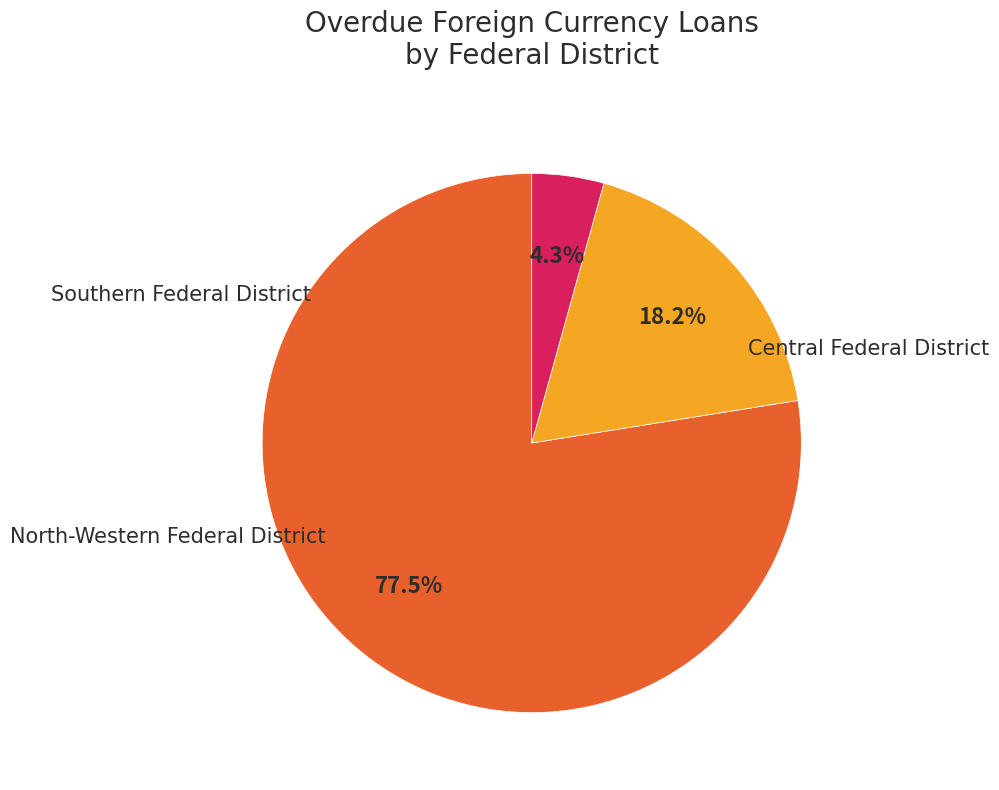

Is there any slice that represents more than half of the pie?

Yes